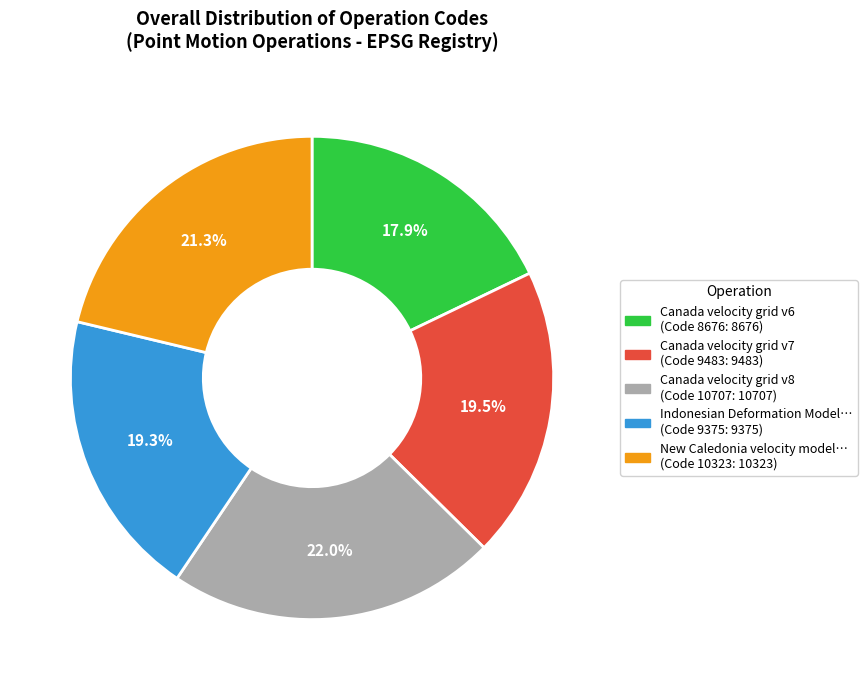

Does any single category account for the majority?

No